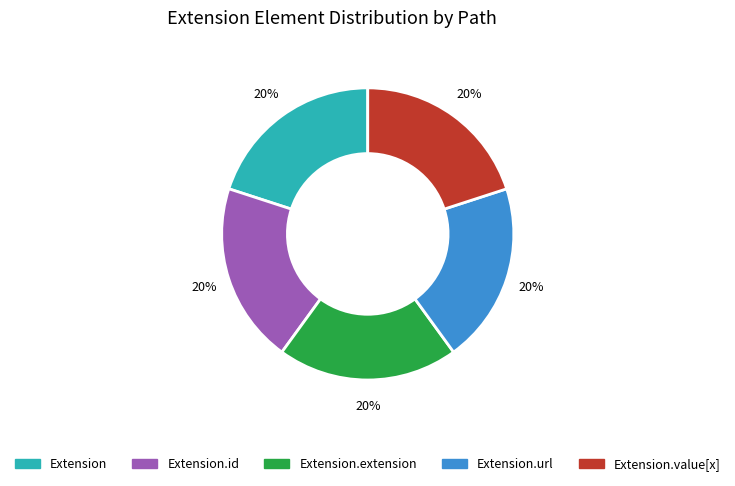

Do Extension.extension and Extension together represent more than half of the pie?

No